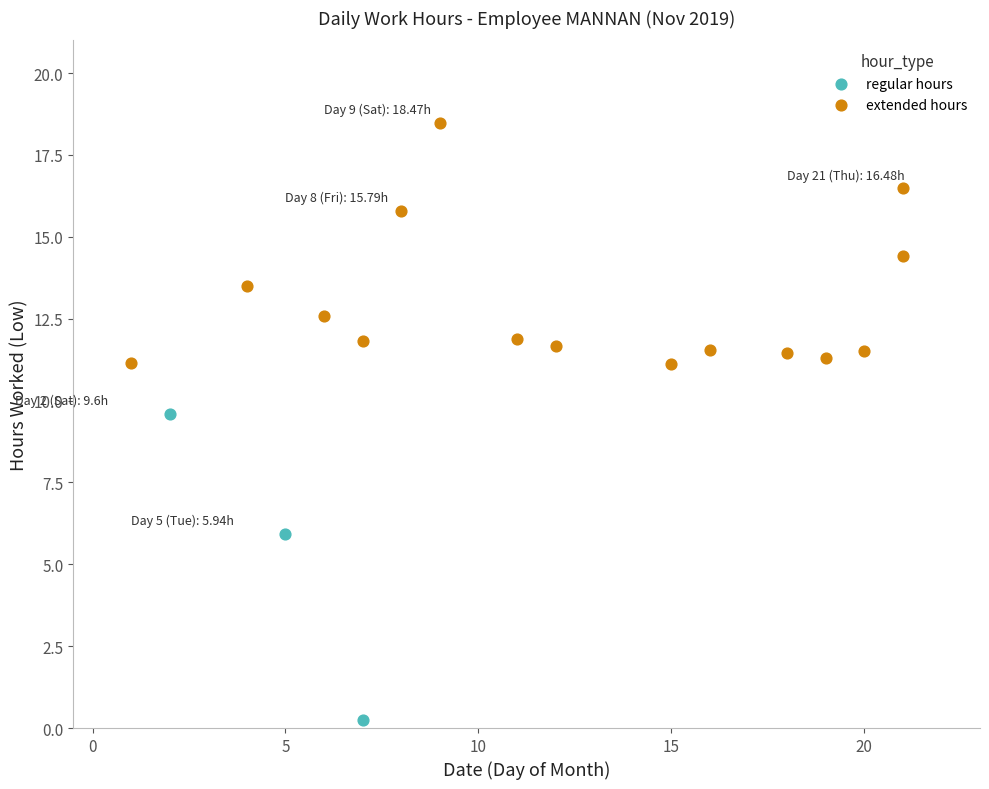

Which series has the widest spread of Y values?

regular hours